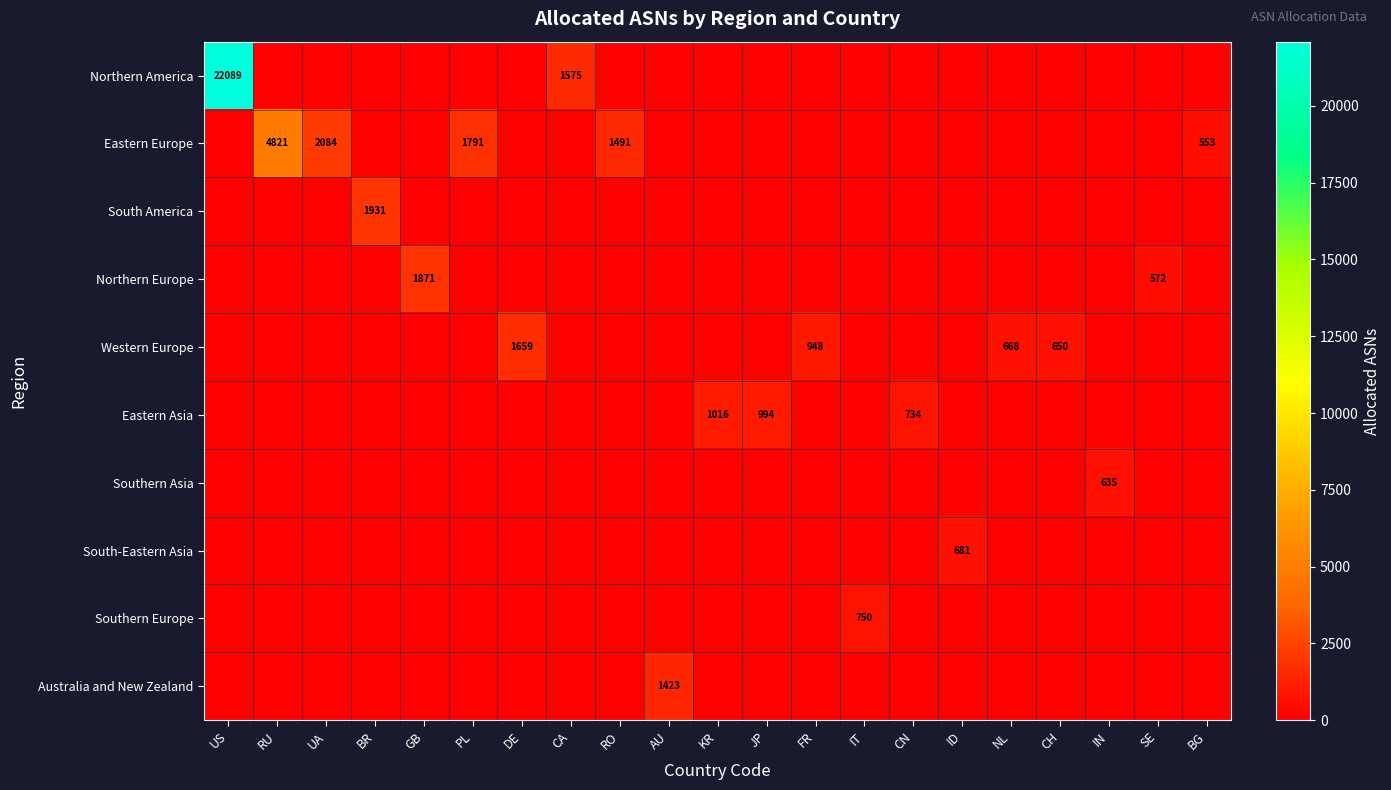

Which series has the largest total across all categories?

Northern America